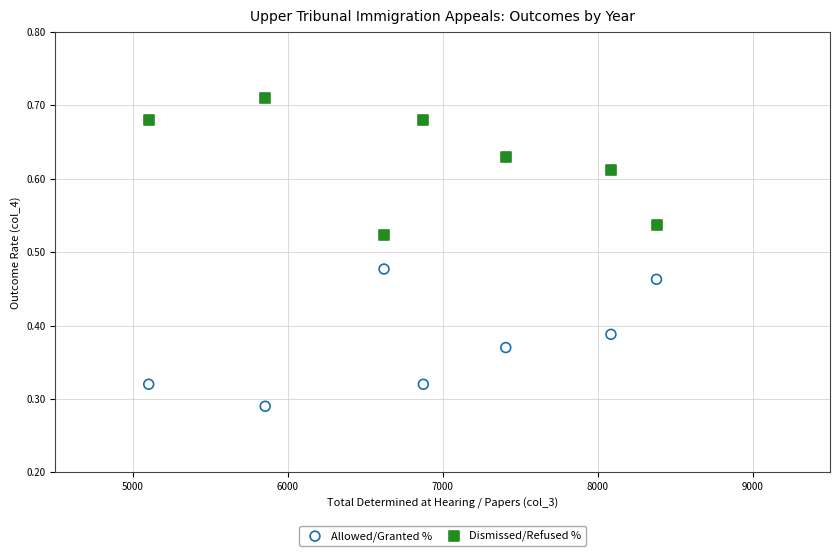

Across all data points, what is the range of X values (max minus min)?

3278.0